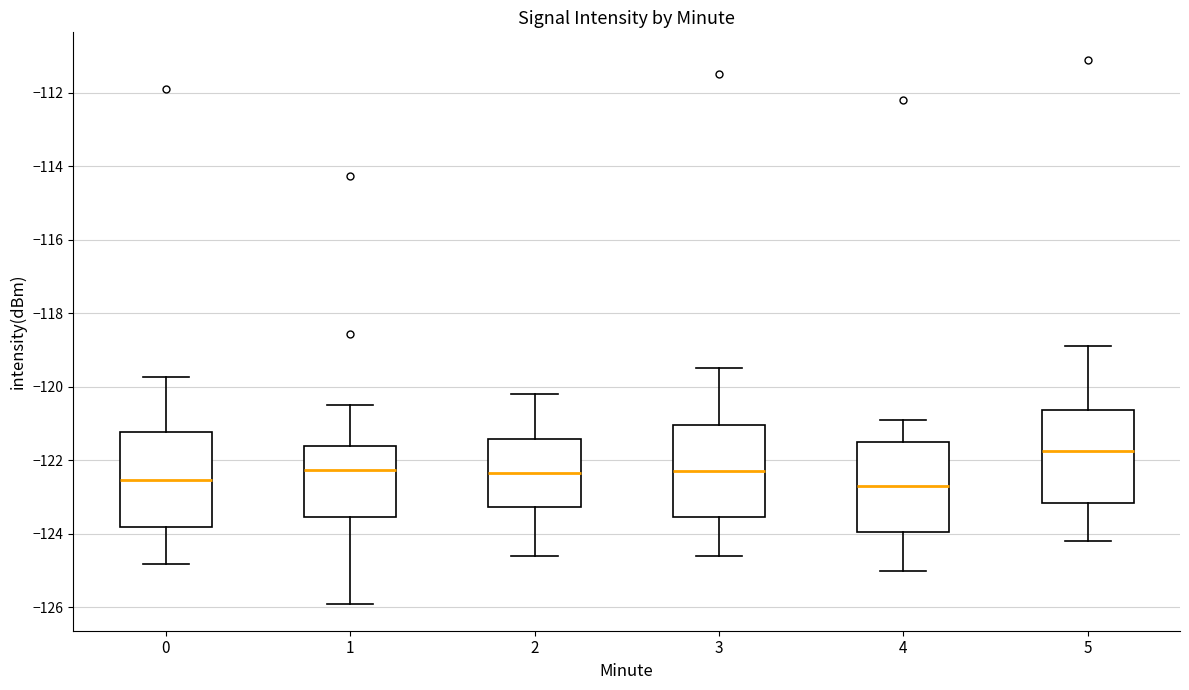

Reading left to right, transcribe this box plot: for each box, give where its median line is, the range the box spans, and where its two whiskers end, as read against the y-axis. The values are not printed on the chart, so give them approximately, as read against the axis.

0: median -122.6, box -123.8 to -121.2, whiskers -124.8 to -119.8
1: median -122.2, box -123.6 to -121.6, whiskers -125.8 to -120.4
2: median -122.4, box -123.2 to -121.4, whiskers -124.6 to -120.2
3: median -122.2, box -123.6 to -121.0, whiskers -124.6 to -119.4
4: median -122.6, box -124.0 to -121.4, whiskers -125.0 to -120.8
5: median -121.8, box -123.2 to -120.6, whiskers -124.2 to -118.8